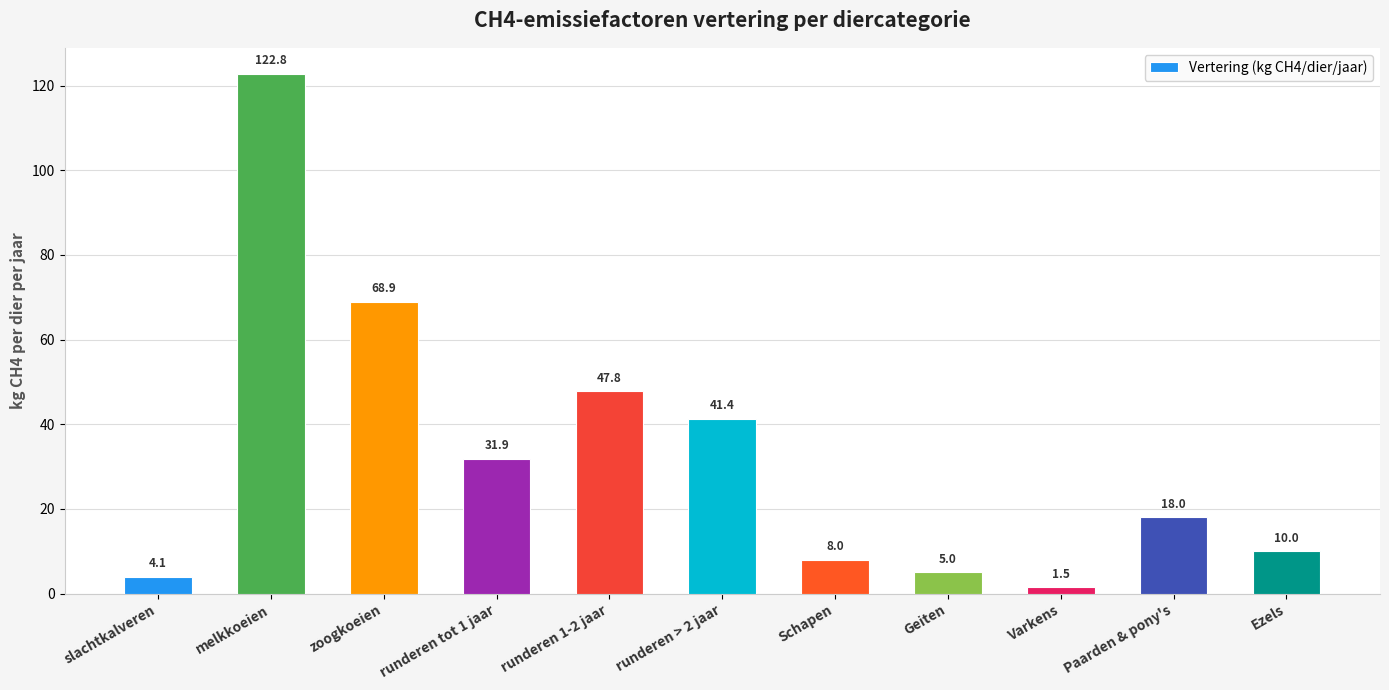

What is the sum of the values at Paarden & pony's and runderen 1-2 jaar?

65.8